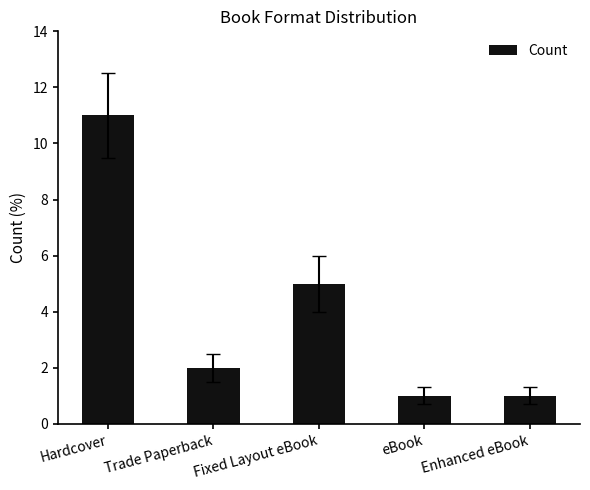

Count the number of categories in the chart.

5